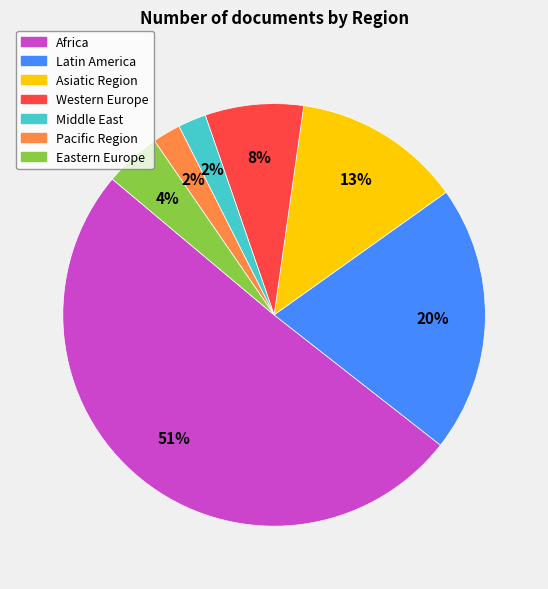

Which category has the biggest portion of the pie?

Africa